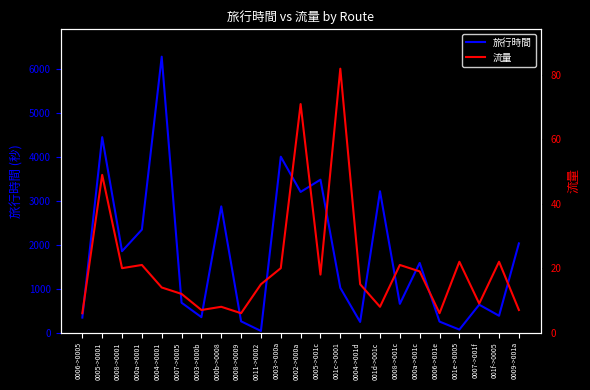

Does the chart have visible grid lines?

No